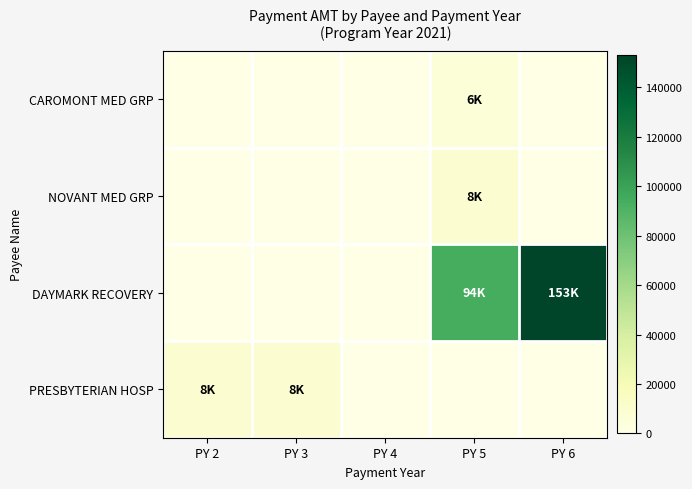

Reading right to left, what are all the values shown in this chart?

CAROMONT MED GRP: PY 6=0	PY 5=5667	PY 4=0	PY 3=0	PY 2=0
NOVANT MED GRP: PY 6=0	PY 5=8500	PY 4=0	PY 3=0	PY 2=0
DAYMARK RECOVERY: PY 6=153000	PY 5=93500	PY 4=0	PY 3=0	PY 2=0
PRESBYTERIAN HOSP: PY 6=0	PY 5=0	PY 4=0	PY 3=8500	PY 2=8500